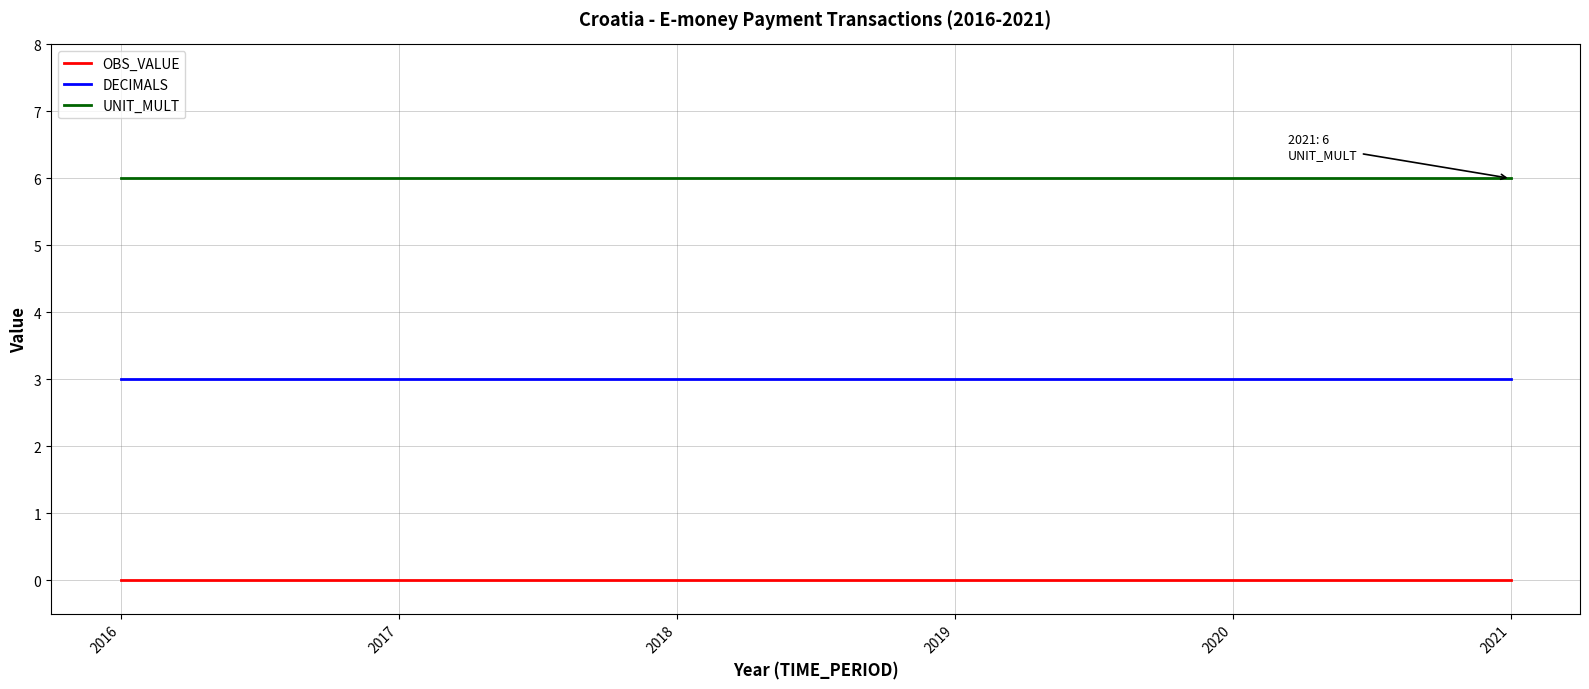

What is the maximum value shown in the chart?

6